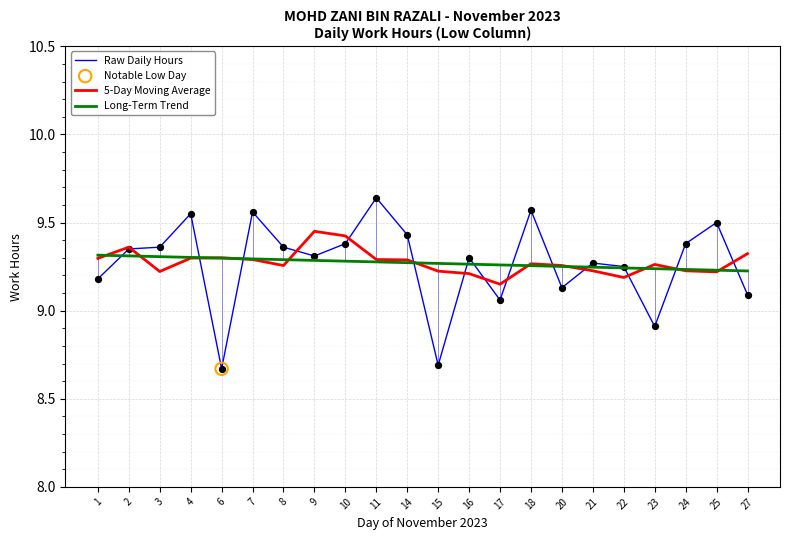

Which series reaches the maximum Y coordinate?

Raw Daily Hours